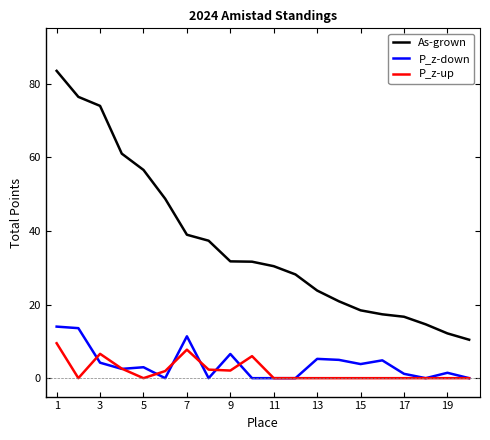

True or false: P_z-down and As-grown cross at least once.

False